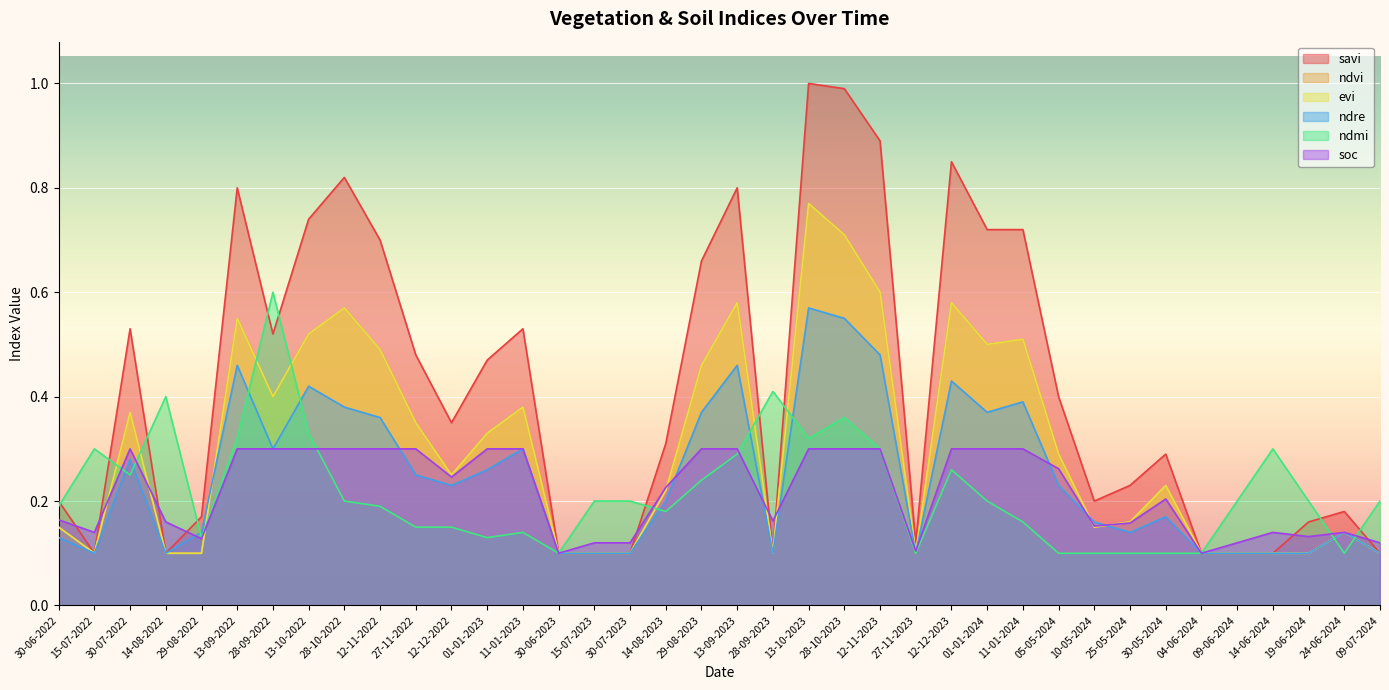

What is the maximum value for evi?

0.8